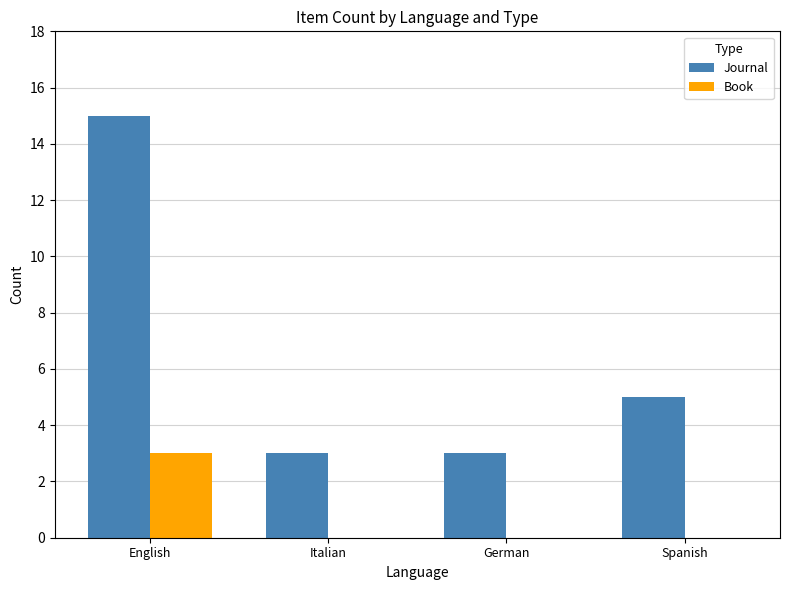

Is the value of Journal at German greater than the value of Book at Italian?

Yes